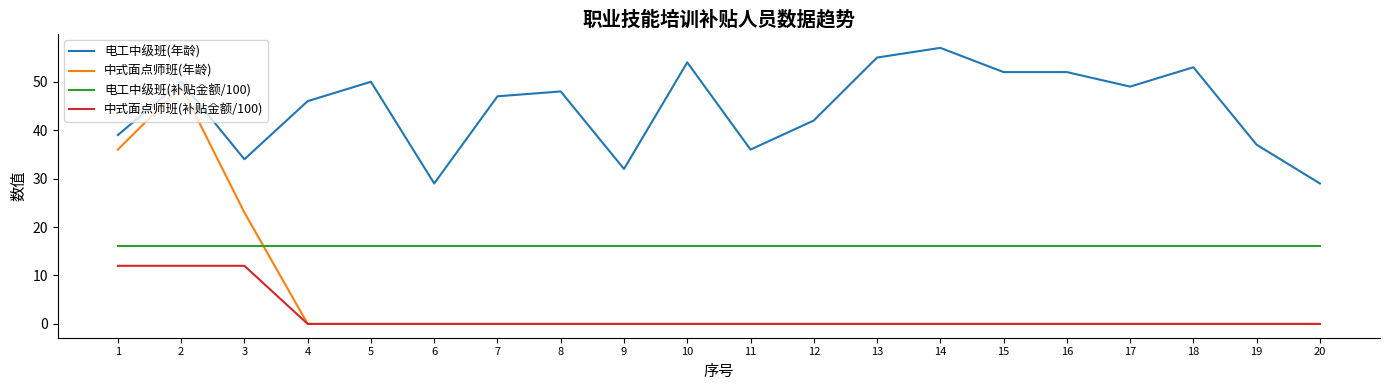

True or false: 电工中级班(年龄) has more than 1 points higher than both neighbors.

True